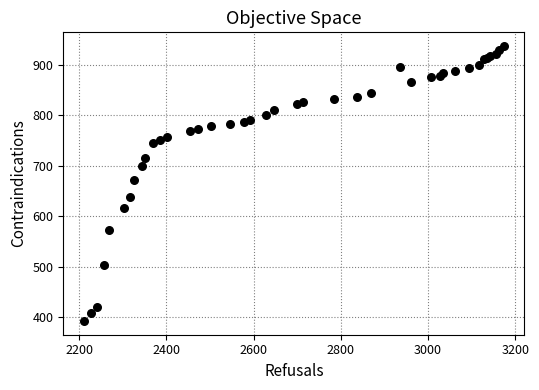

What Y value in the scatter plot is closest to 664?

671